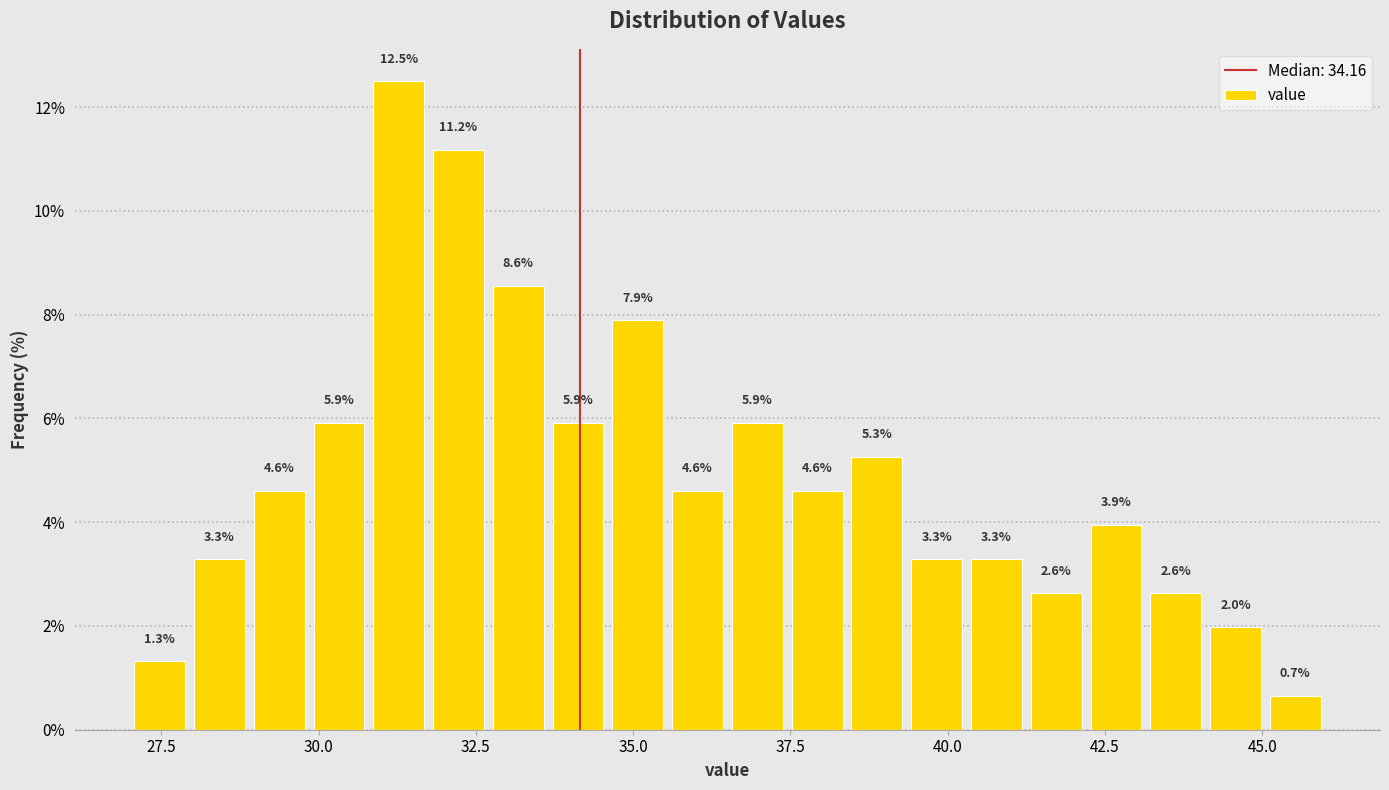

Read against the x-axis, roughly where is the centre of the tallest bar?

31.5